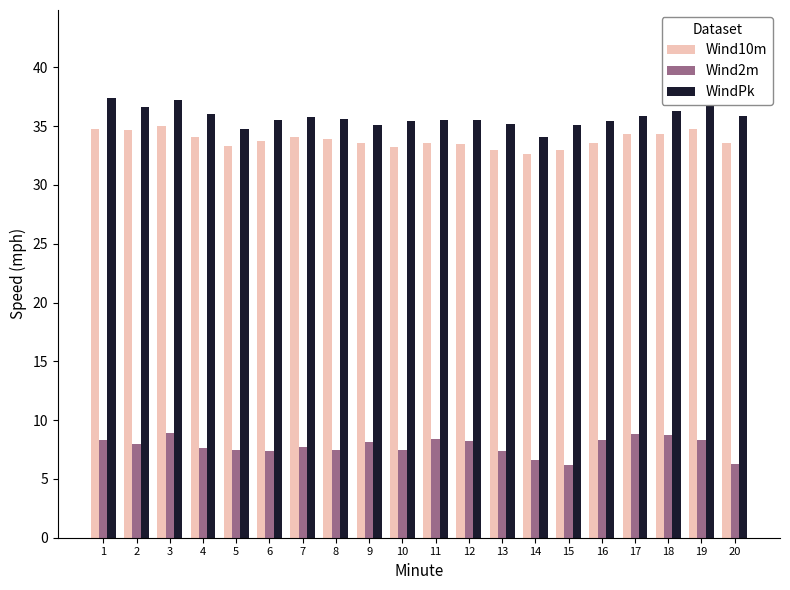

What is the value of the Wind2m bar at the 8th from the left?

7.5